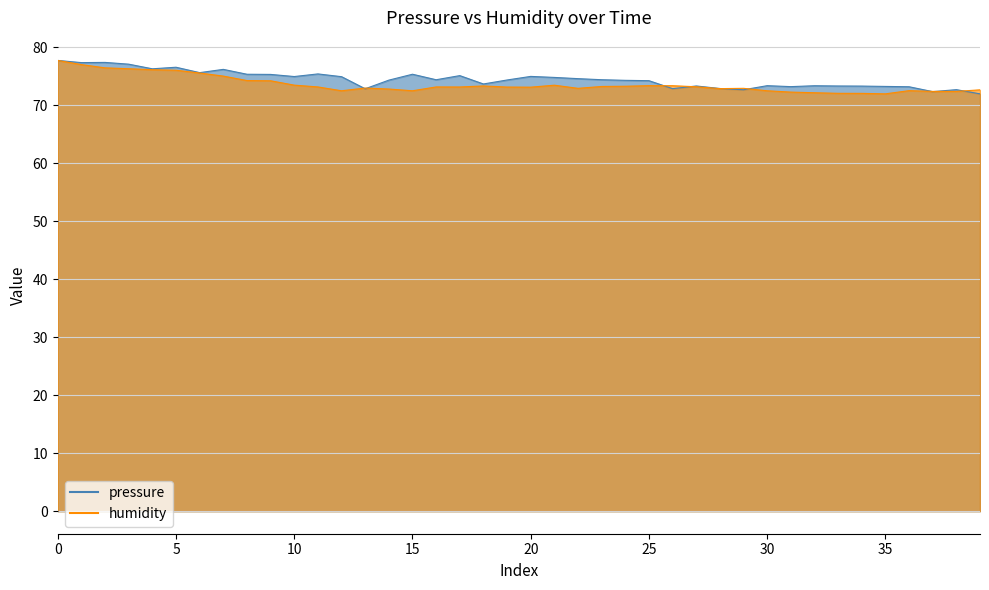

In humidity, how many points are lower than both neighbors (excluding endpoints)?

7